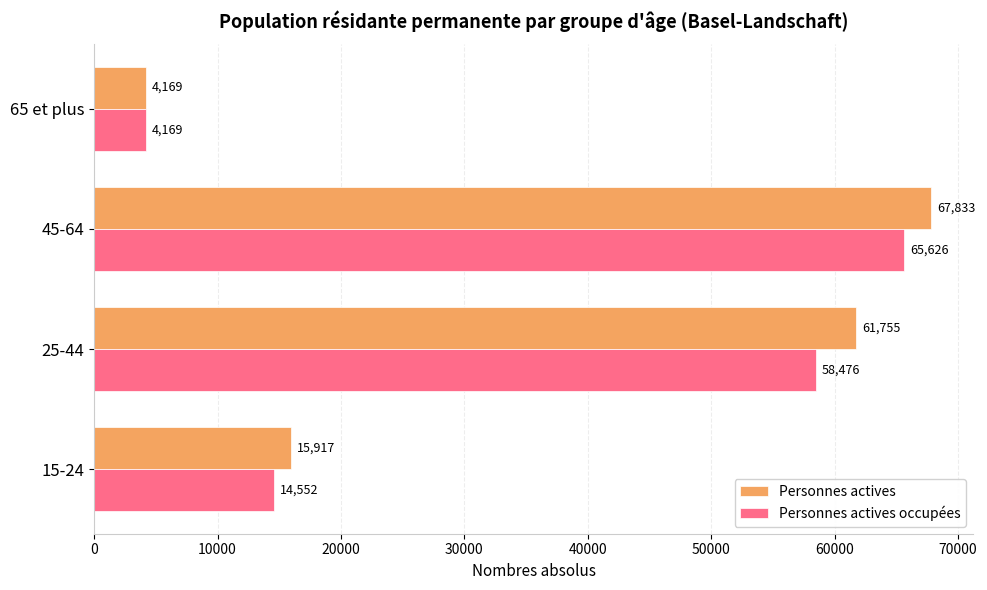

How many data points in Personnes actives are less than 61755?

2